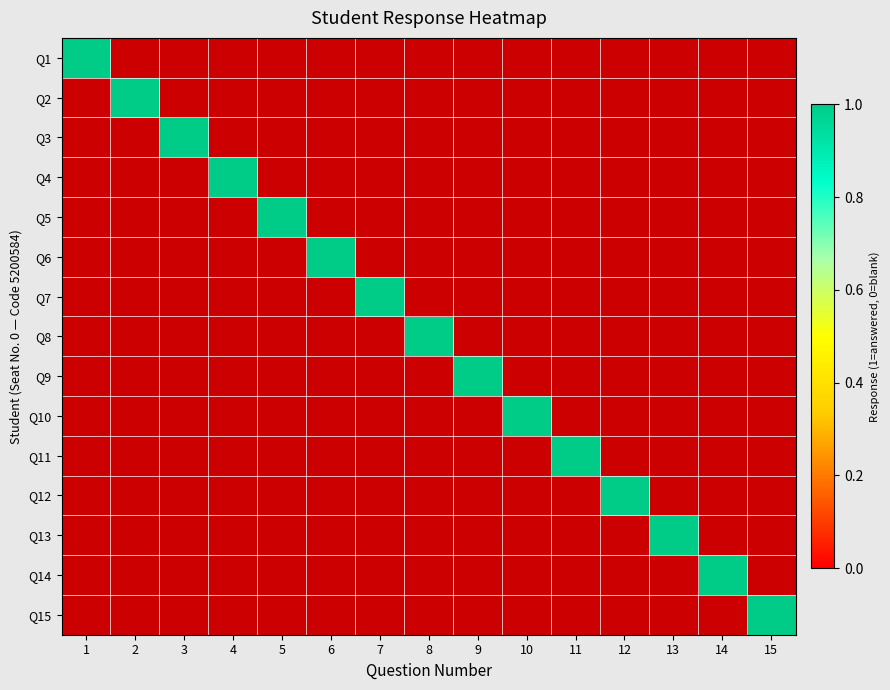

Between 9 and 11, which series saw the biggest shift?

Q9